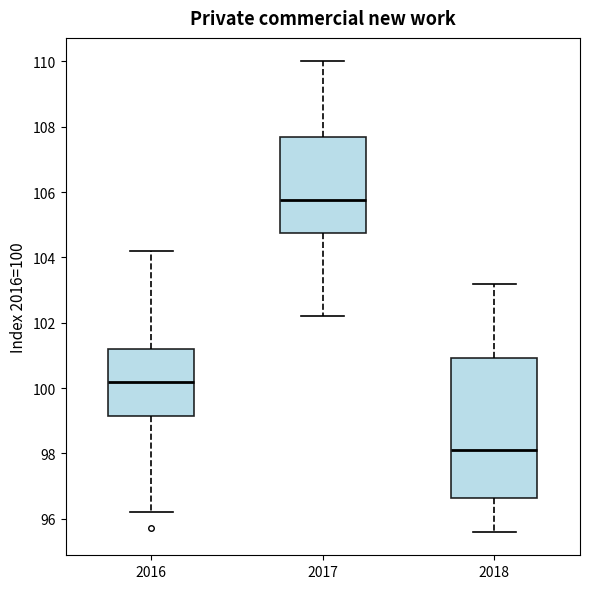

Reading left to right, read every box against the y-axis: the position of its median line, the range the box covers, and the ends of its whiskers. The values are not printed on the chart, so give them approximately, as read against the axis.

2016: median 100.2, box 99.2 to 101.2, whiskers 96.2 to 104.2
2017: median 105.8, box 104.8 to 107.8, whiskers 102.2 to 110.0
2018: median 98.2, box 96.6 to 101.0, whiskers 95.6 to 103.2